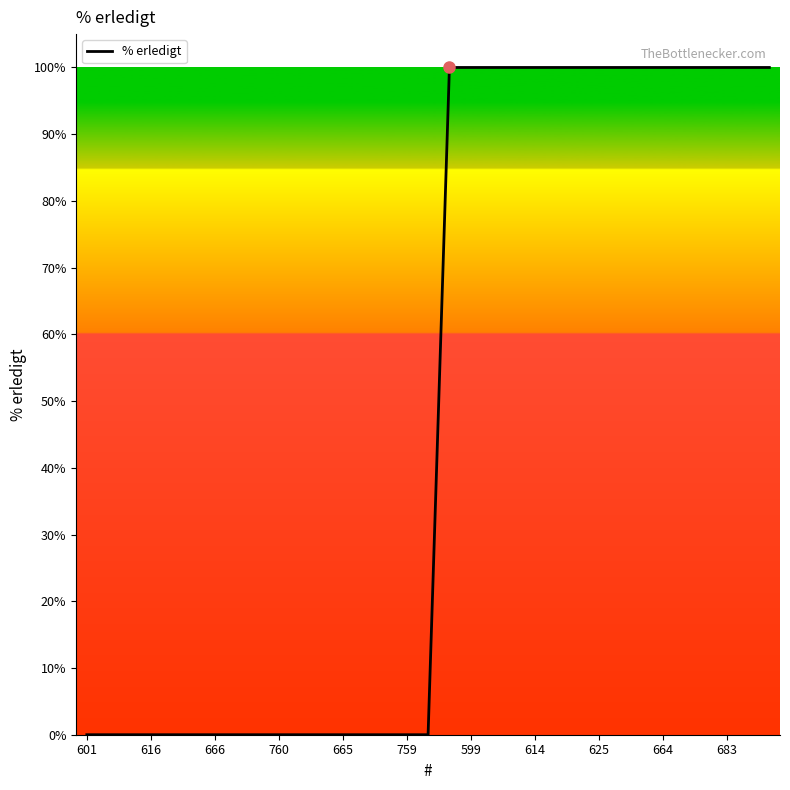

What is the difference between the maximum and minimum values?

100